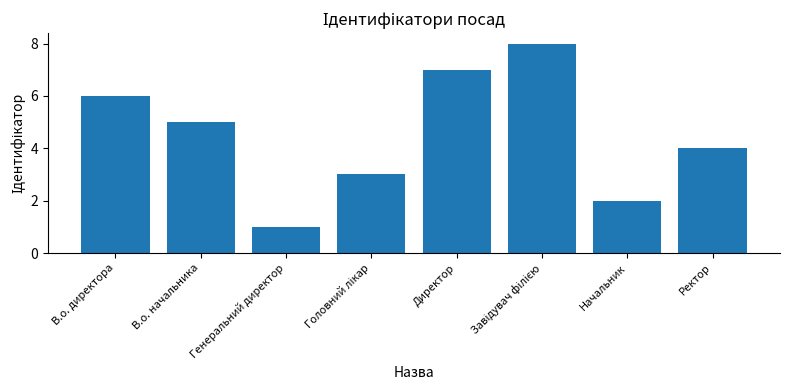

How many values are between 3 and 7?

5